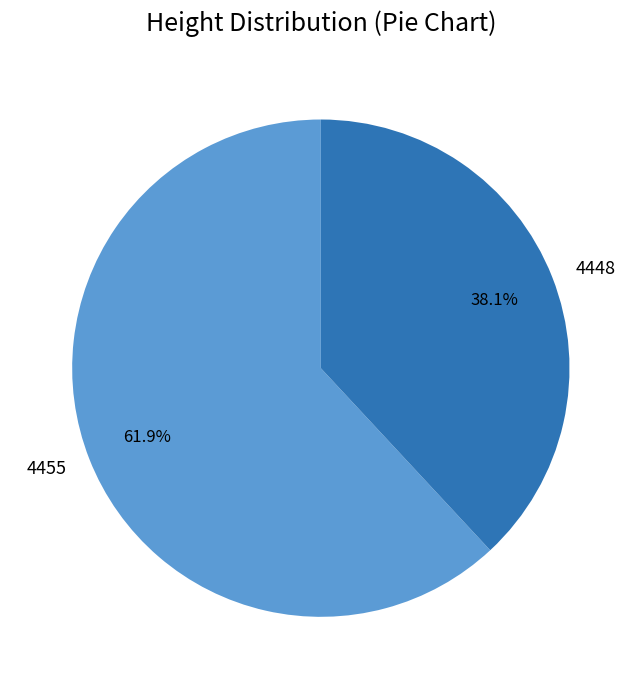

Does any single category account for the majority?

Yes